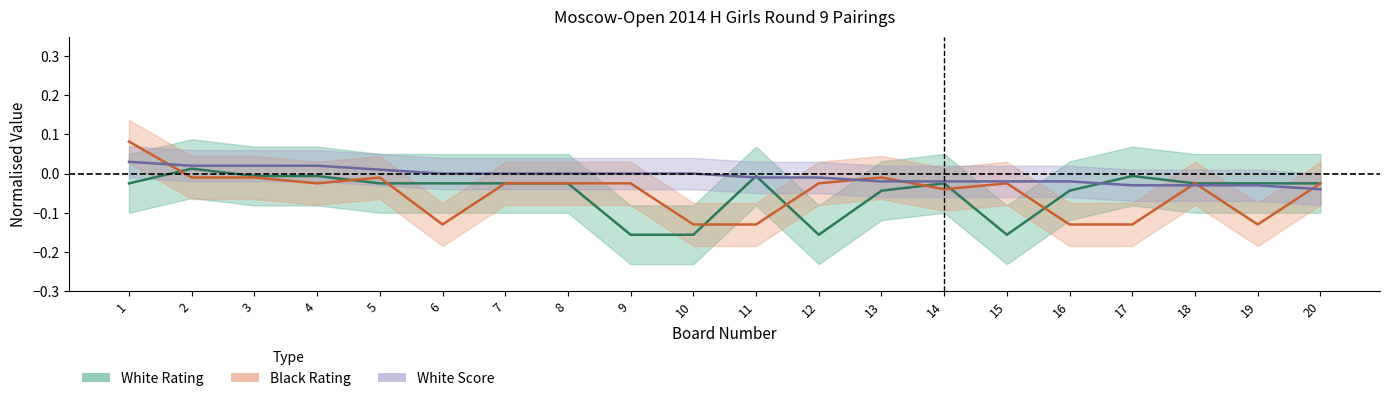

Reading left to right, list all the values displayed in this chart.

White Rating: 1=-0.0	2=0.0	3=-0.0	4=-0.0	5=-0.0	6=-0.0	7=-0.0	8=-0.0	9=-0.2	10=-0.2	11=-0.0	12=-0.2	13=-0.0	14=-0.0	15=-0.2	16=-0.0	17=-0.0	18=-0.0	19=-0.0	20=-0.0
Black Rating: 1=0.1	2=-0.0	3=-0.0	4=-0.0	5=-0.0	6=-0.1	7=-0.0	8=-0.0	9=-0.0	10=-0.1	11=-0.1	12=-0.0	13=-0.0	14=-0.0	15=-0.0	16=-0.1	17=-0.1	18=-0.0	19=-0.1	20=-0.0
White Score: 1=0.0	2=0.0	3=0.0	4=0.0	5=0.0	6=0.0	7=0.0	8=0.0	9=0.0	10=0.0	11=-0.0	12=-0.0	13=-0.0	14=-0.0	15=-0.0	16=-0.0	17=-0.0	18=-0.0	19=-0.0	20=-0.0